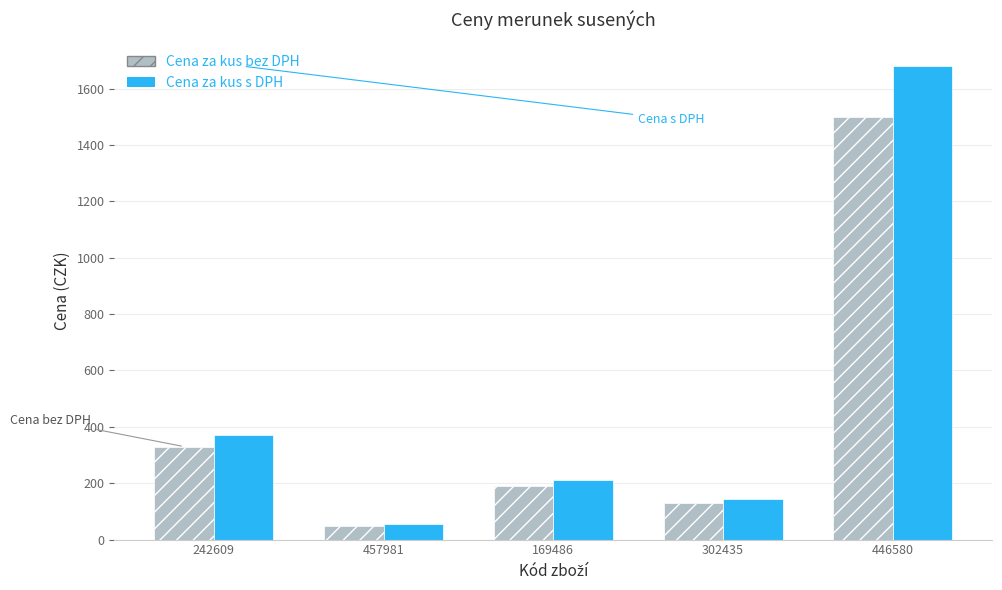

What is the label of the 2nd bar from the right?

302435